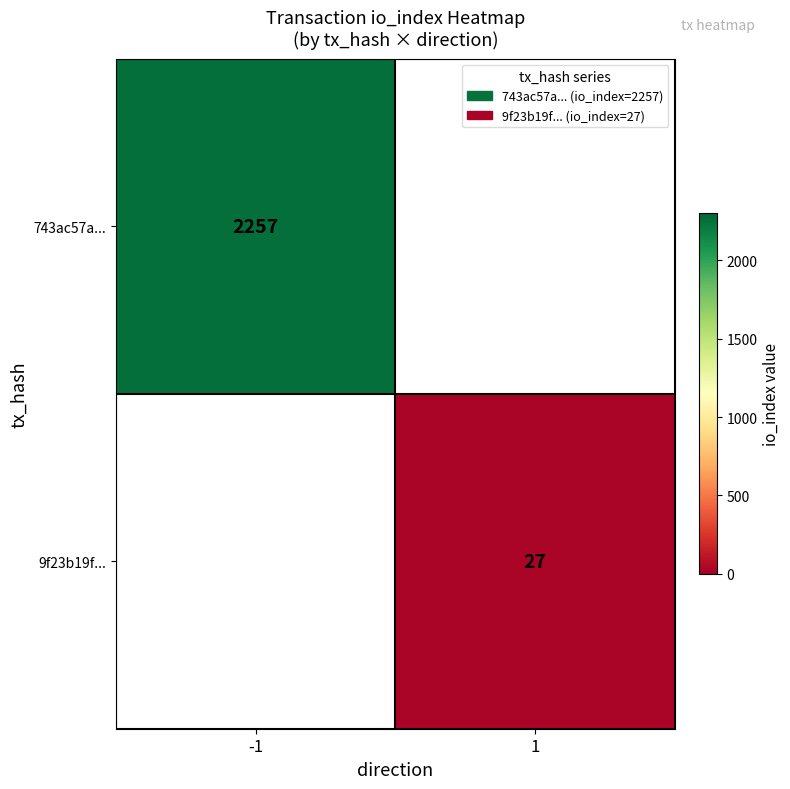

How many series are shown in this chart?

2